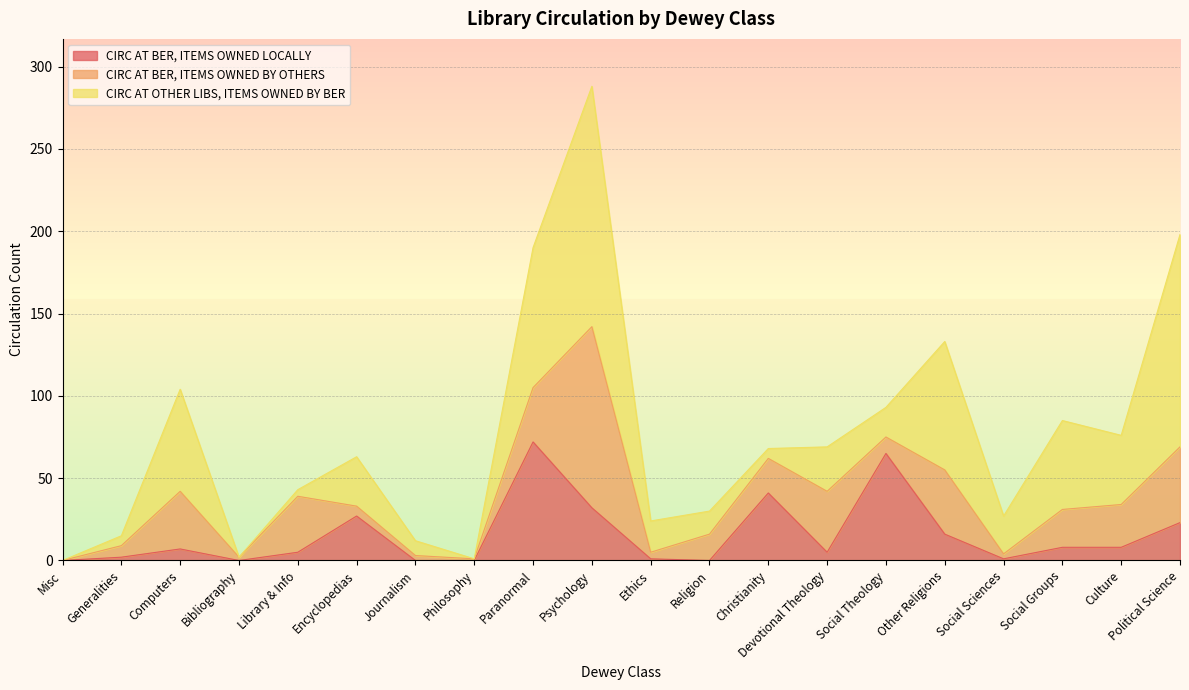

Does the chart display data point markers on the line(s)?

No